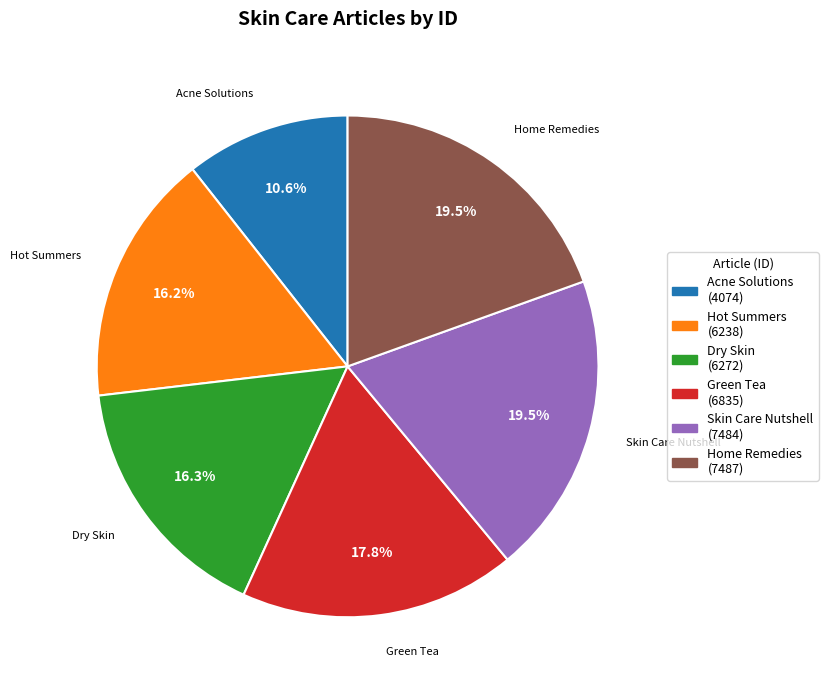

Is there a majority slice in this chart?

No